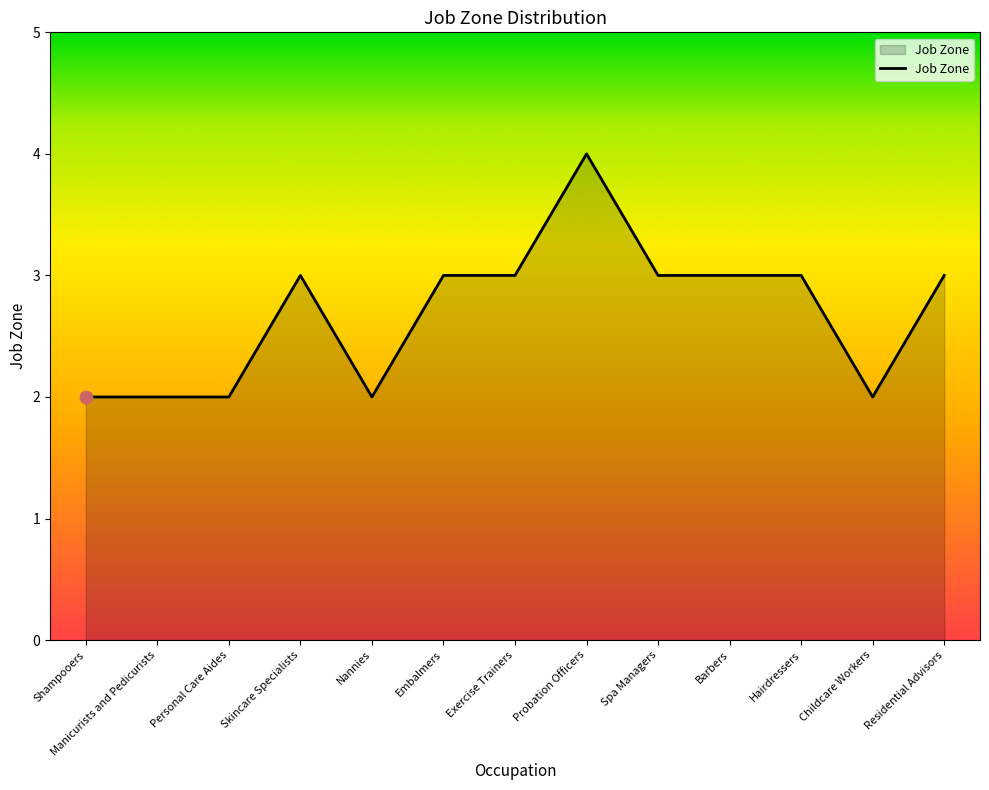

Between Spa Managers and Probation Officers, which is larger?

Probation Officers